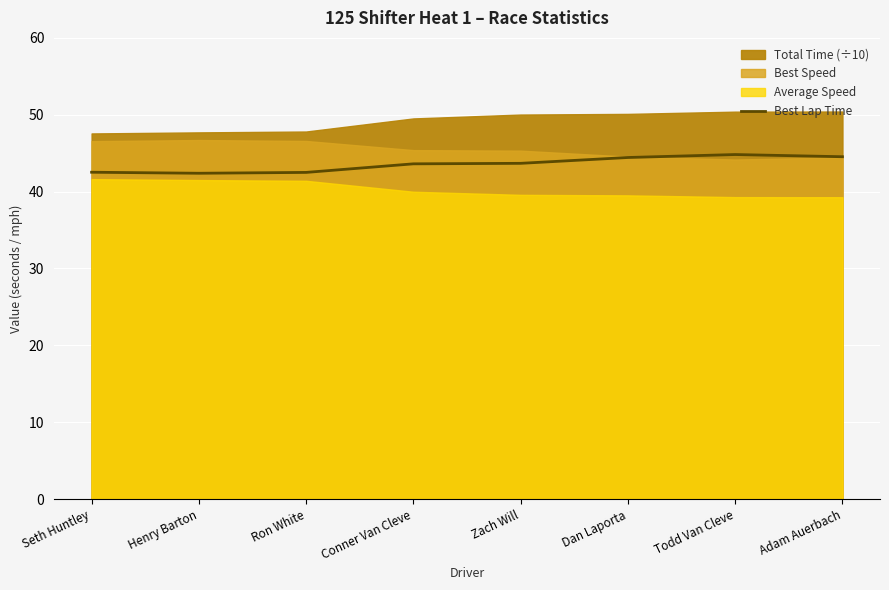

What value does the Best Lap Time series have at Seth Huntley?

42.5